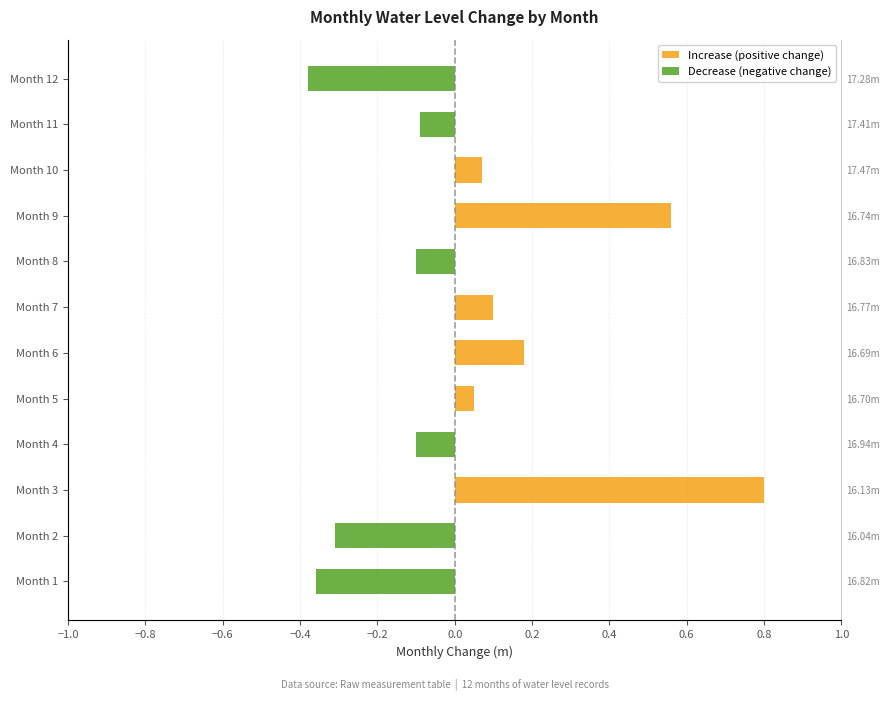

Which series has the largest total across all categories?

Increase (positive change)